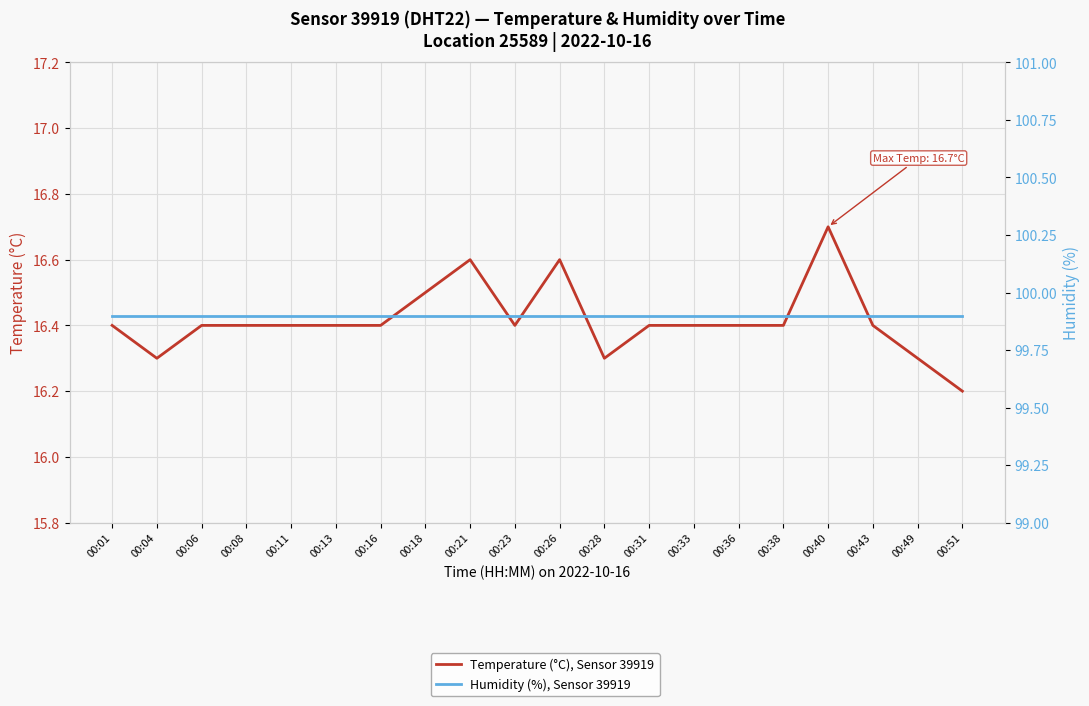

Where is Humidity (%), Sensor 39919 nearest to the value 99?

00:01